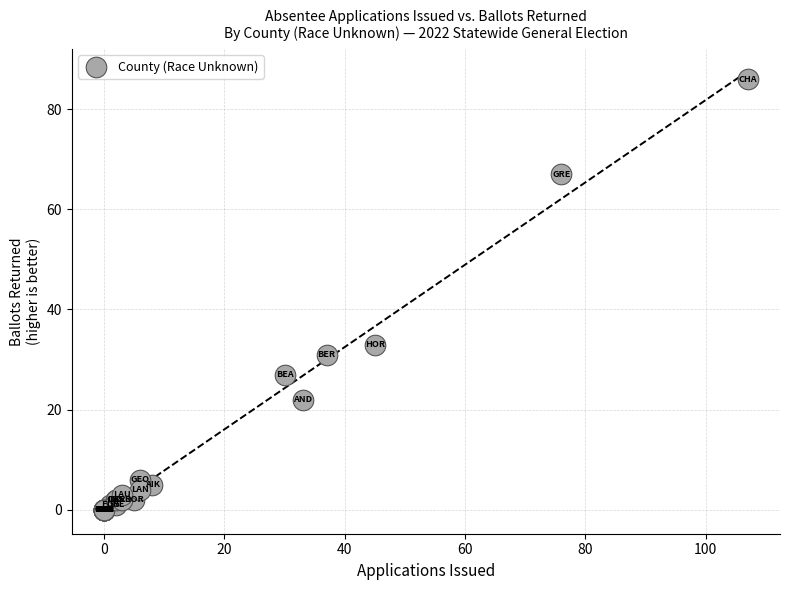

What Y value in the scatter plot is closest to 43?

33